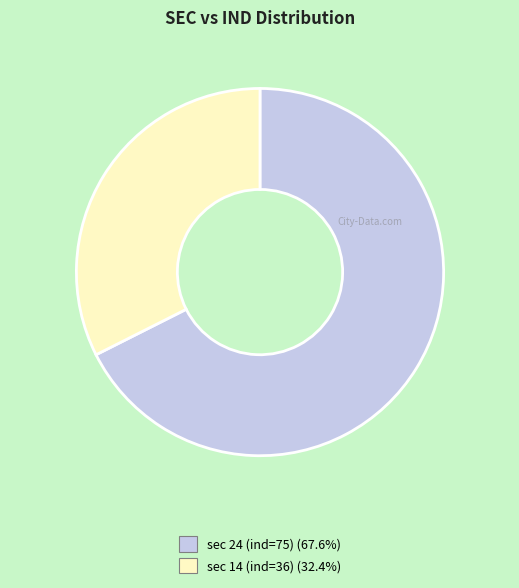

Does any single category account for the majority?

Yes